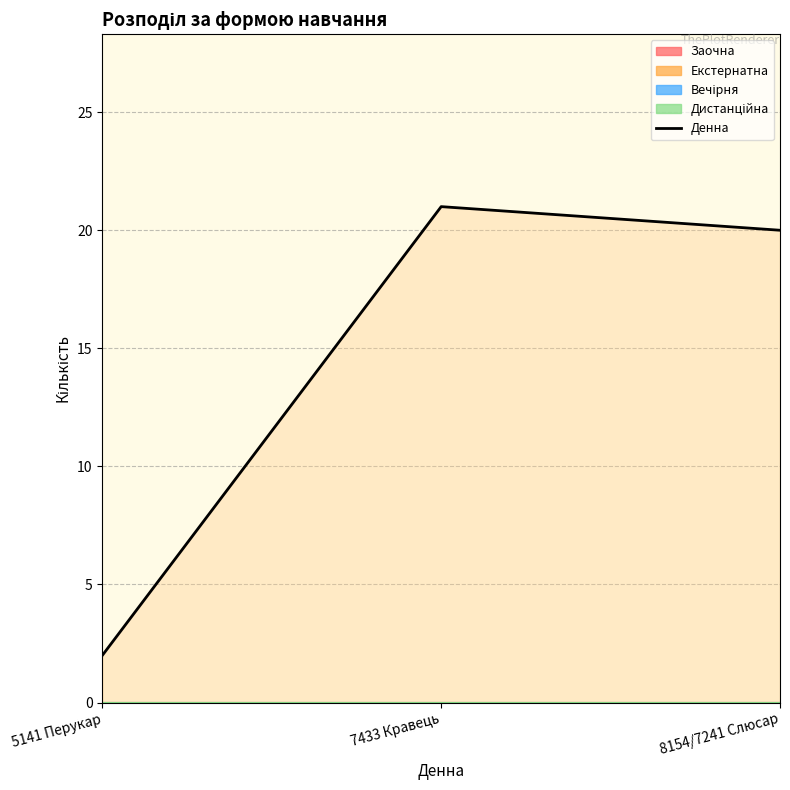

At which label is the value closest to 11?

5141 Перукар